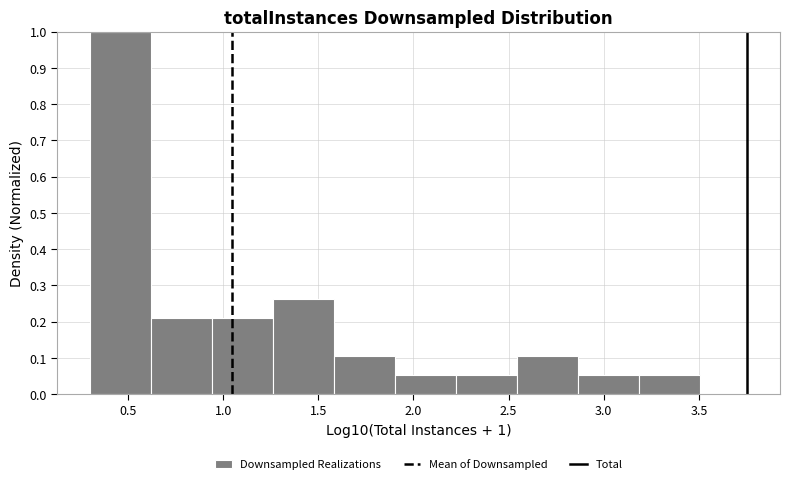

Which range on the x-axis has the tallest bar?

0.30 to 0.60